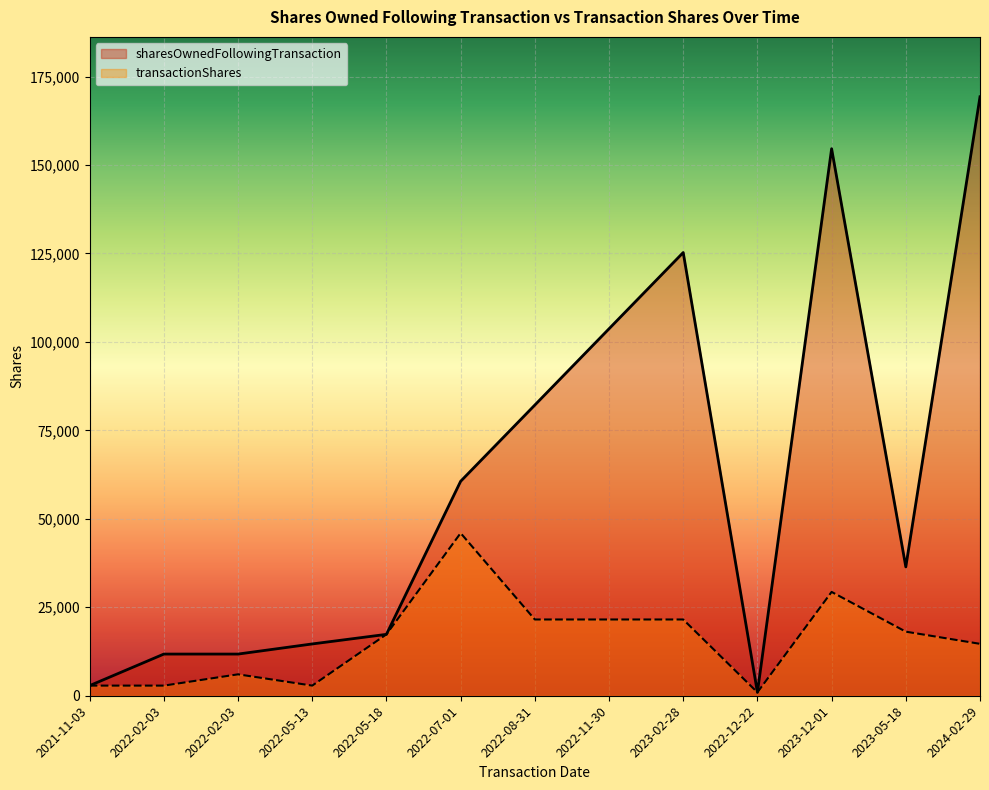

True or false: sharesOwnedFollowingTransaction and transactionShares intersect in this chart.

False